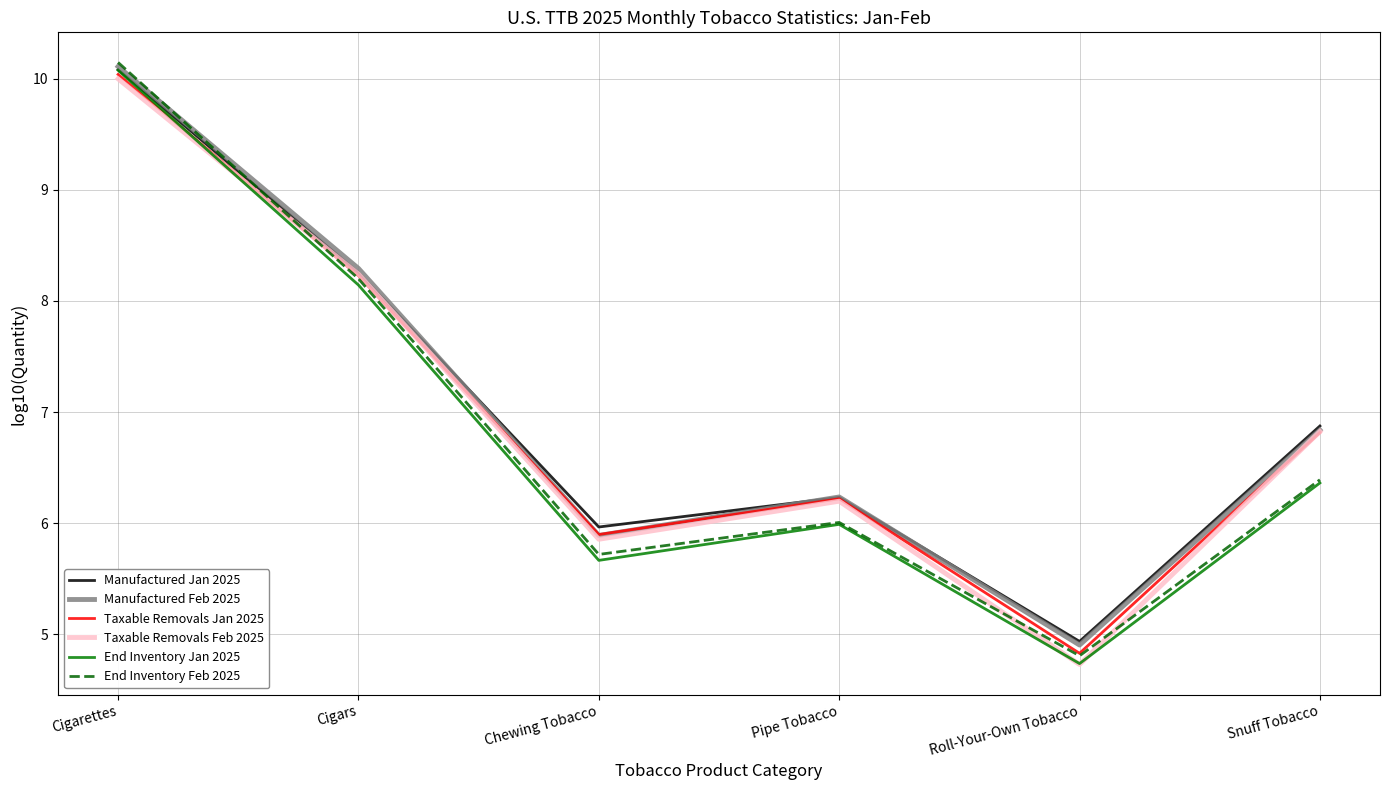

The Manufactured Feb 2025 series shows 2.7 at Roll-Your-Own Tobacco. True or false?

False